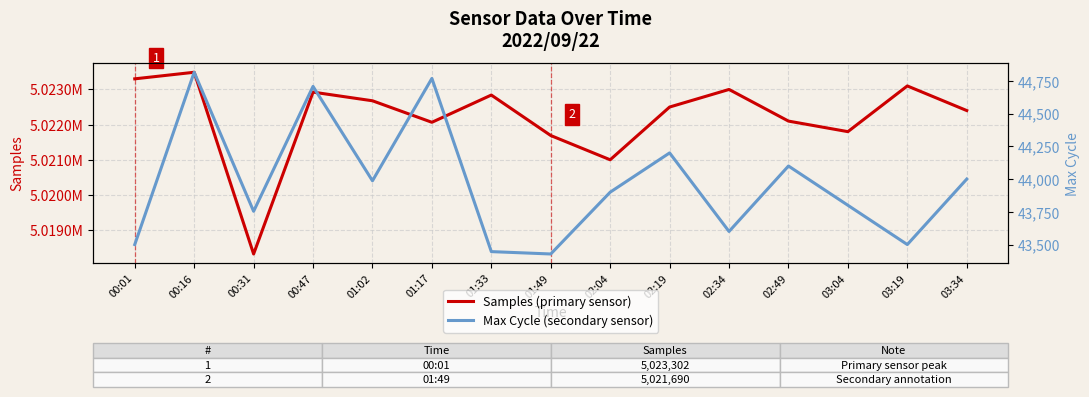

What is the difference between the second highest and minimum values in the Max Cycle (secondary sensor) series?

1341